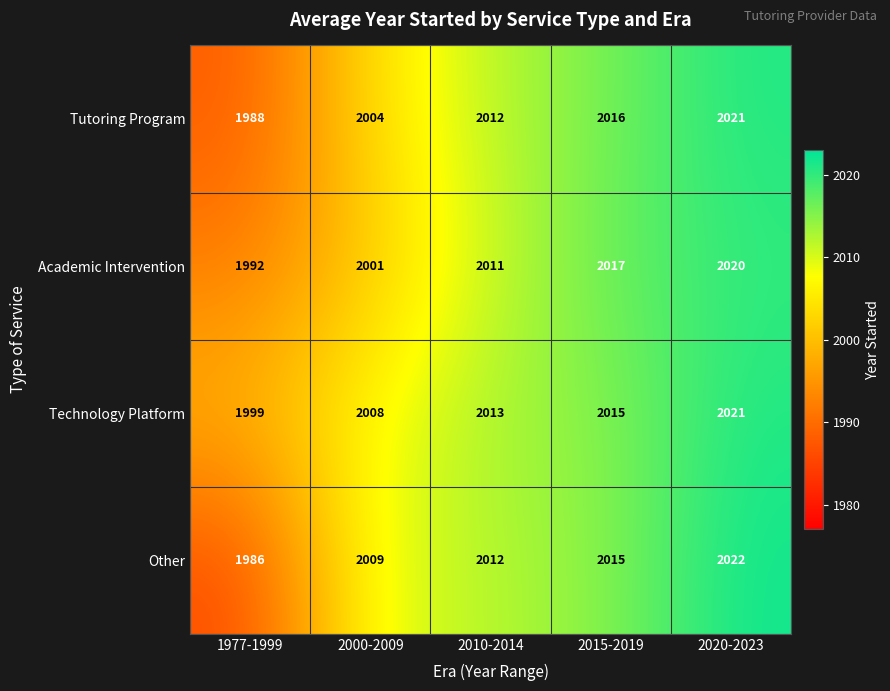

What is the highest value of the Tutoring Program series?

2021